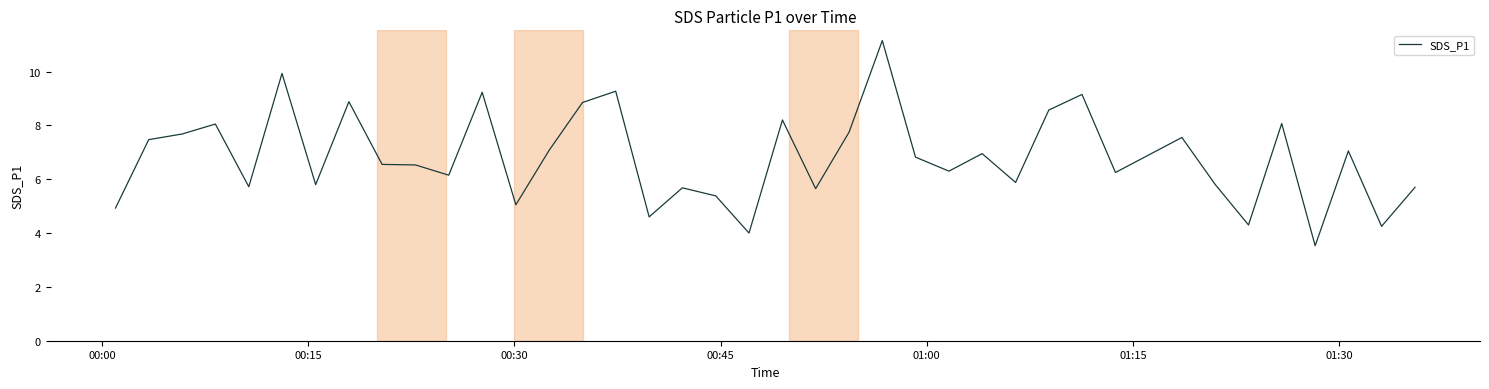

What is the difference between the maximum and minimum values?

7.6